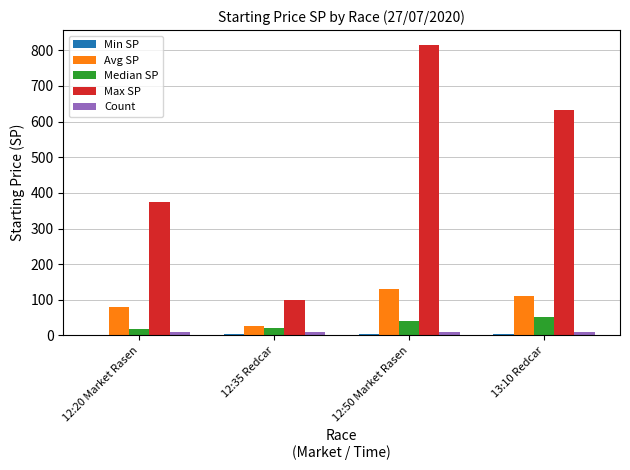

At which category is the sum across all series the highest?

12:50 Market Rasen